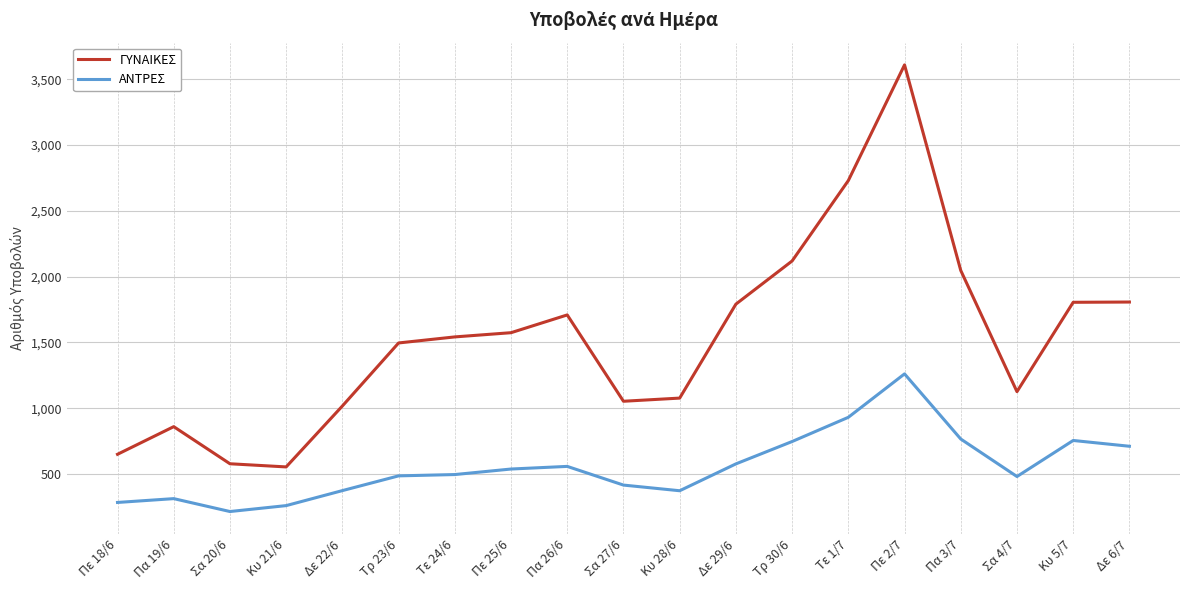

What are all the series names shown in the legend?

ΓΥΝΑΙΚΕΣ, ΑΝΤΡΕΣ